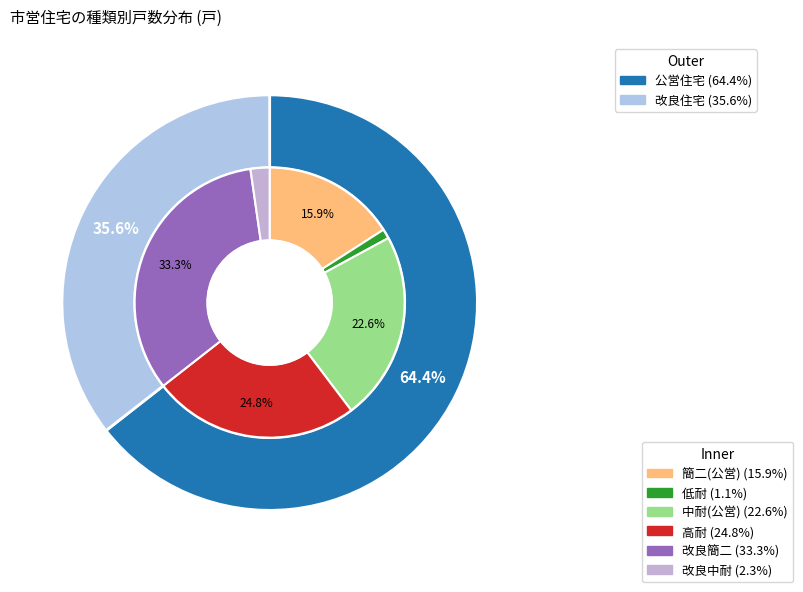

Which category has the biggest portion of the pie?

公営住宅